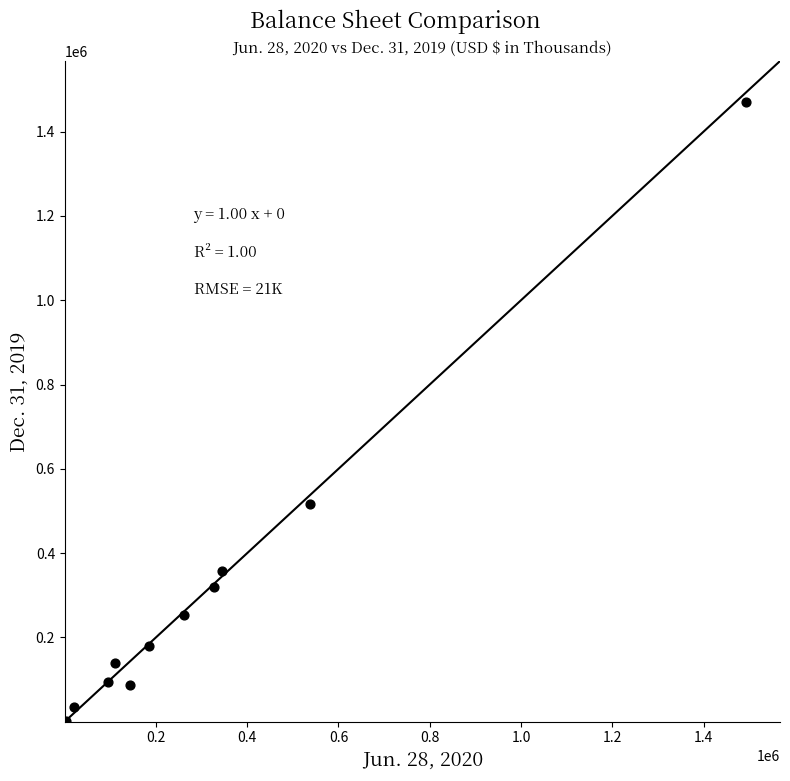

What Y value in the scatter plot is closest to 735708?

516834